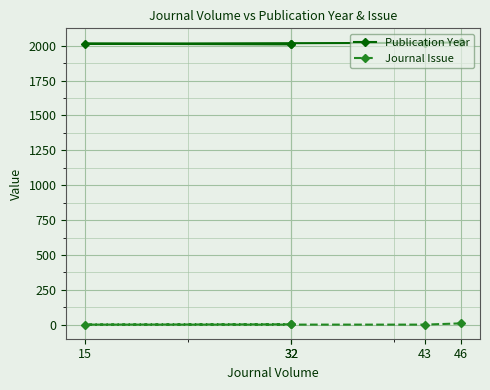

What value does the Journal Issue series have at 32?

3